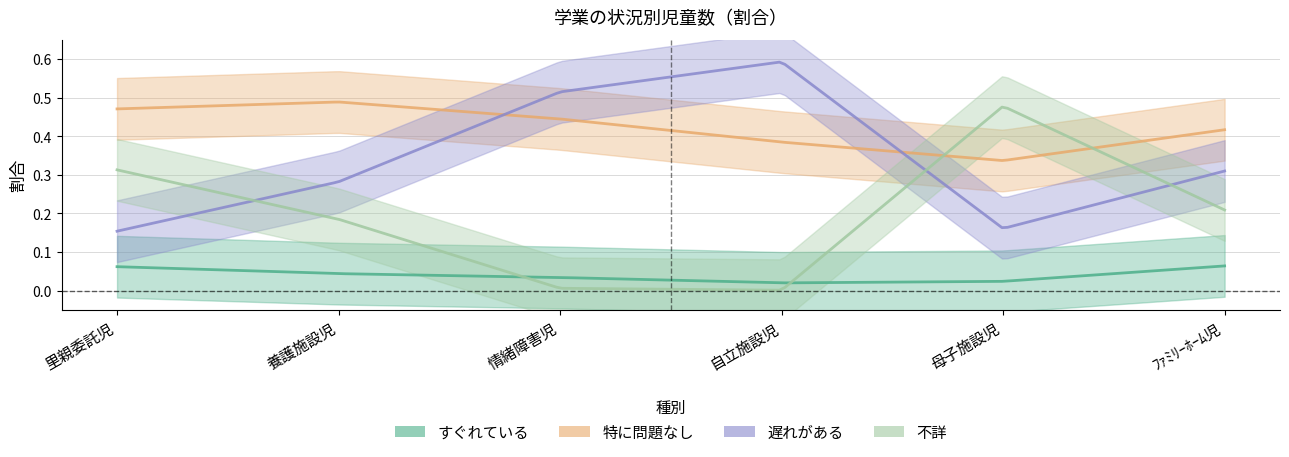

Reading right to left, what are all the values shown in this chart?

すぐれている: 0.1	0.0	0.0	0.0	0.0	0.1
特に問題なし: 0.4	0.3	0.4	0.4	0.5	0.5
遅れがある: 0.3	0.2	0.6	0.5	0.3	0.2
不詳: 0.2	0.5	0.0	0.0	0.2	0.3